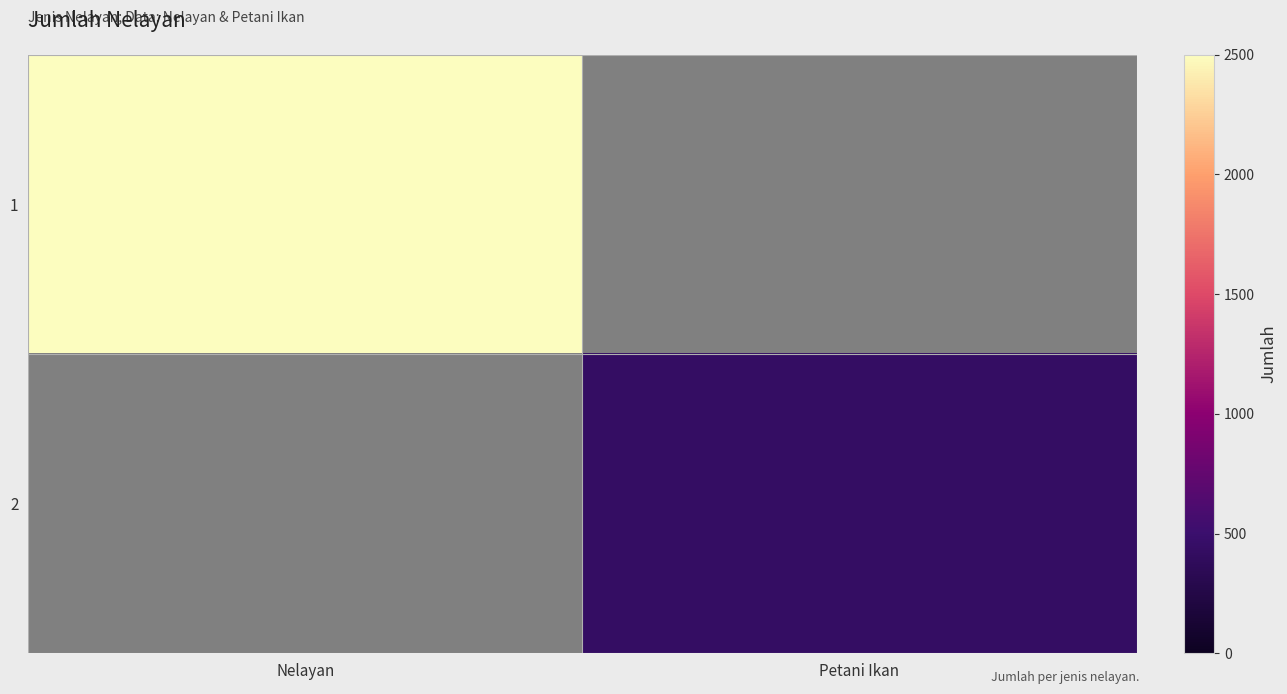

Which category has the highest value in the 1 series?

Nelayan